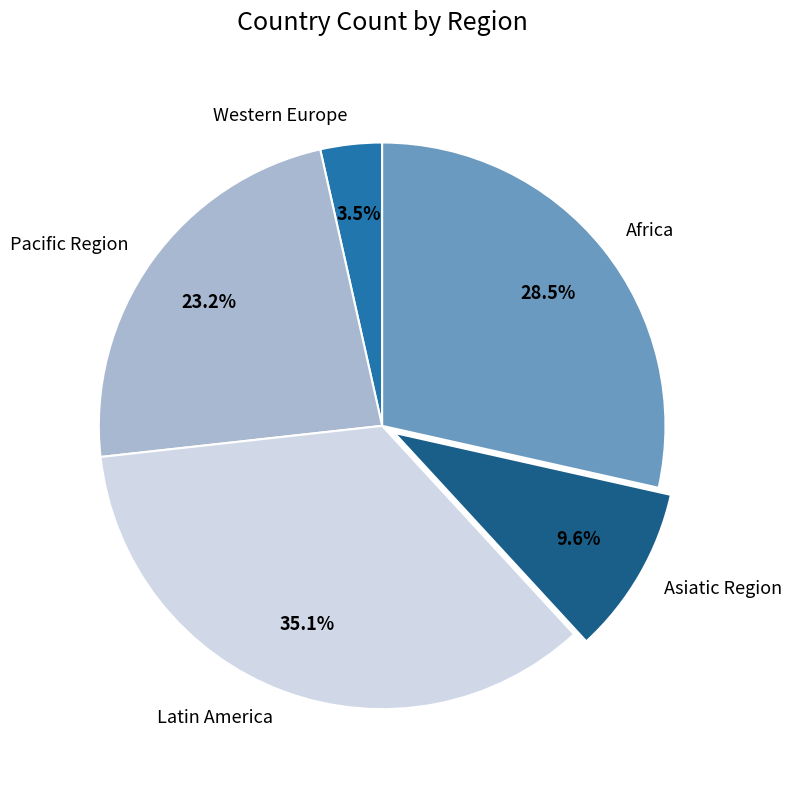

To the nearest percent, what is the difference between the Asiatic Region and Africa slice percentages?

19%